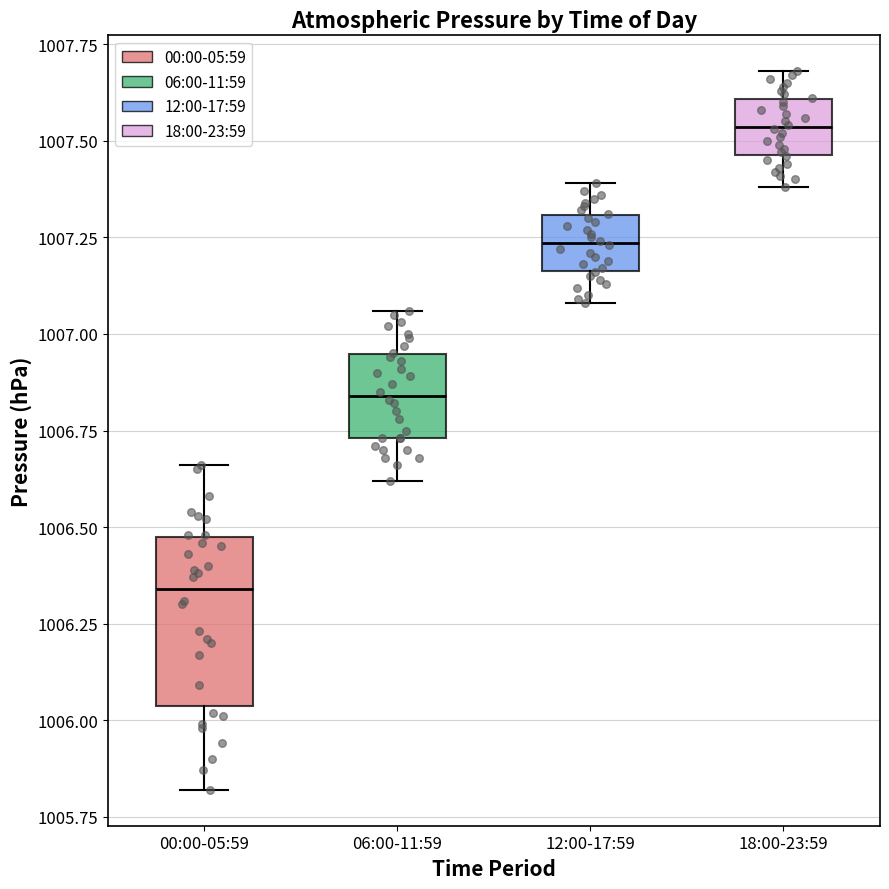

Which box is the tallest, from its lower edge to its upper edge?

00:00-05:59